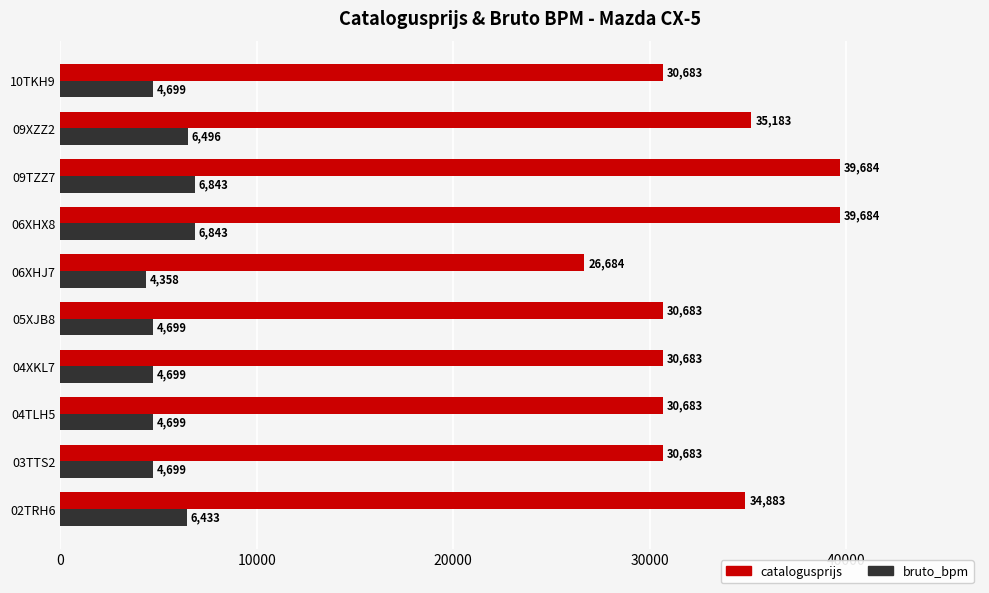

Rank the series by their average value, from highest to lowest.

catalogusprijs, bruto_bpm